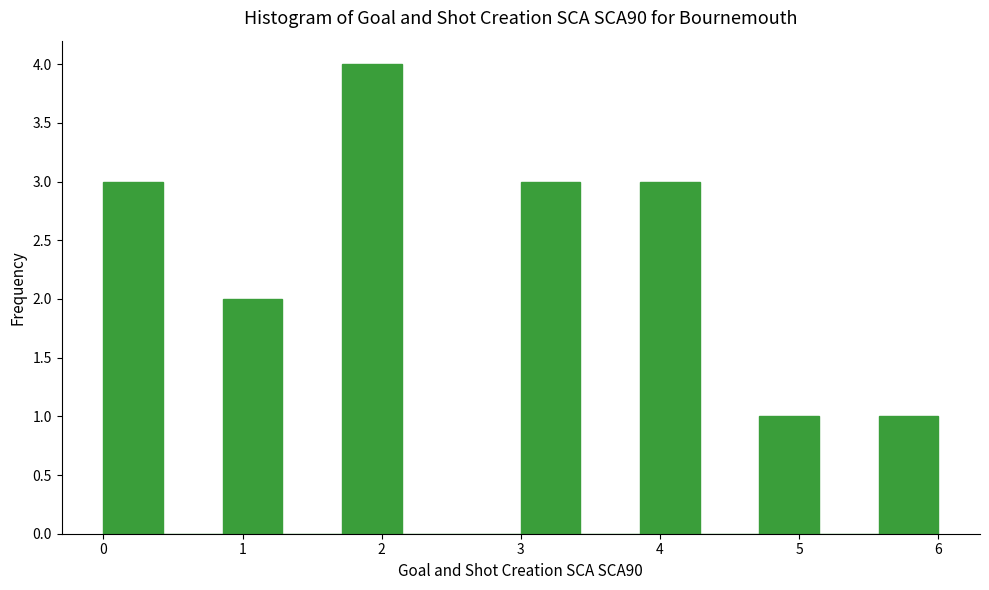

Over which range of the x-axis is the bar tallest?

1.7 to 2.1